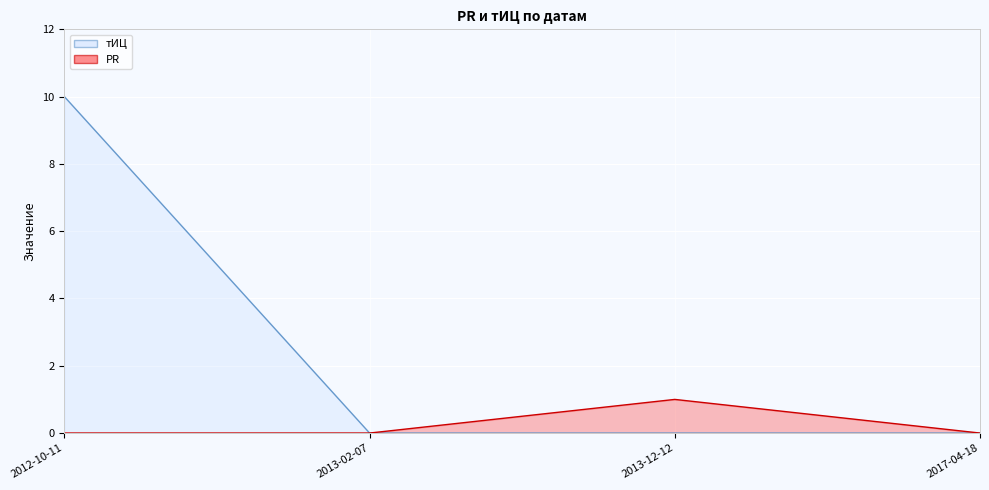

What value does the PR series have at 2013-12-12?

1